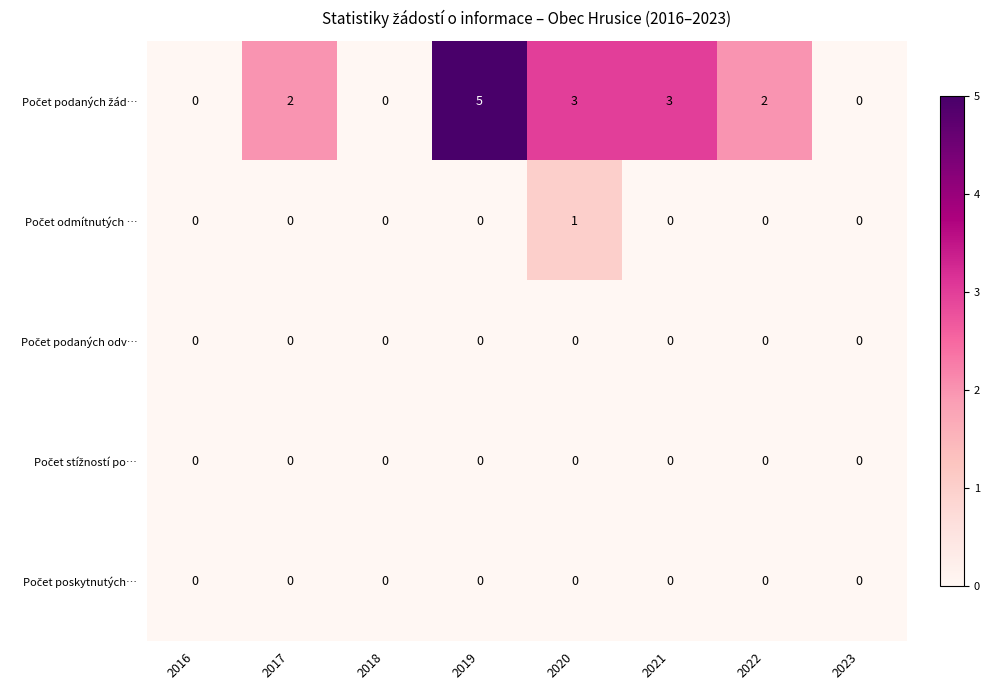

Which category has the highest value across all series?

2019